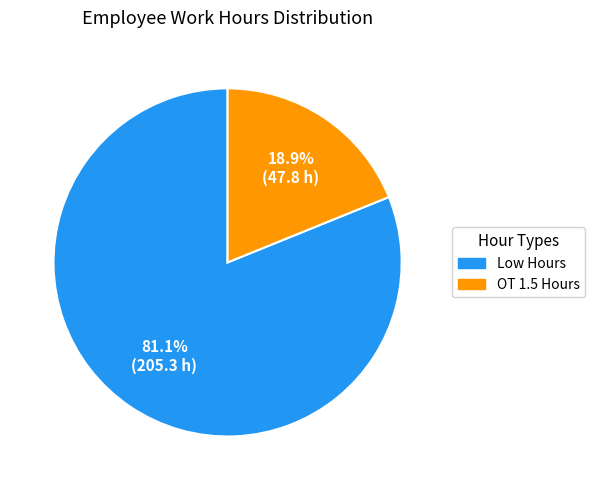

How many slices are in this pie chart?

2